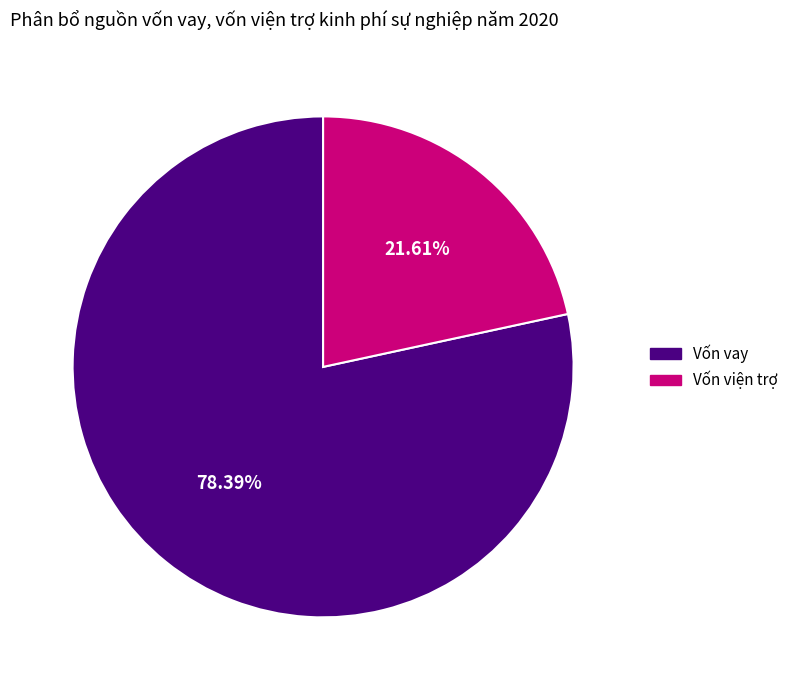

Rank the categories by value from lowest to highest.

Vốn viện trợ, Vốn vay